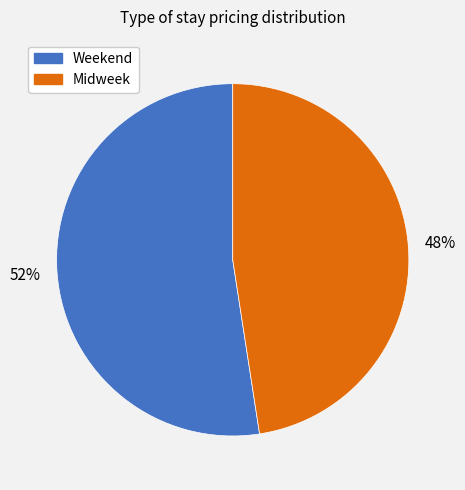

How many slices are in this pie chart?

2